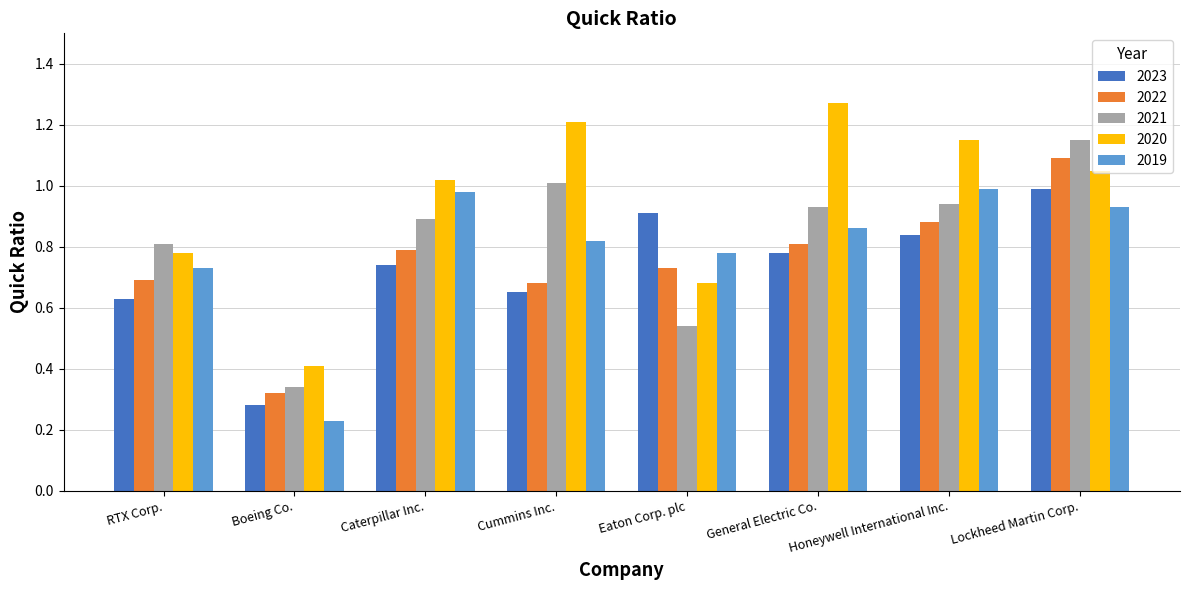

The 2021 series shows 1.1 at Lockheed Martin Corp.. True or false?

True